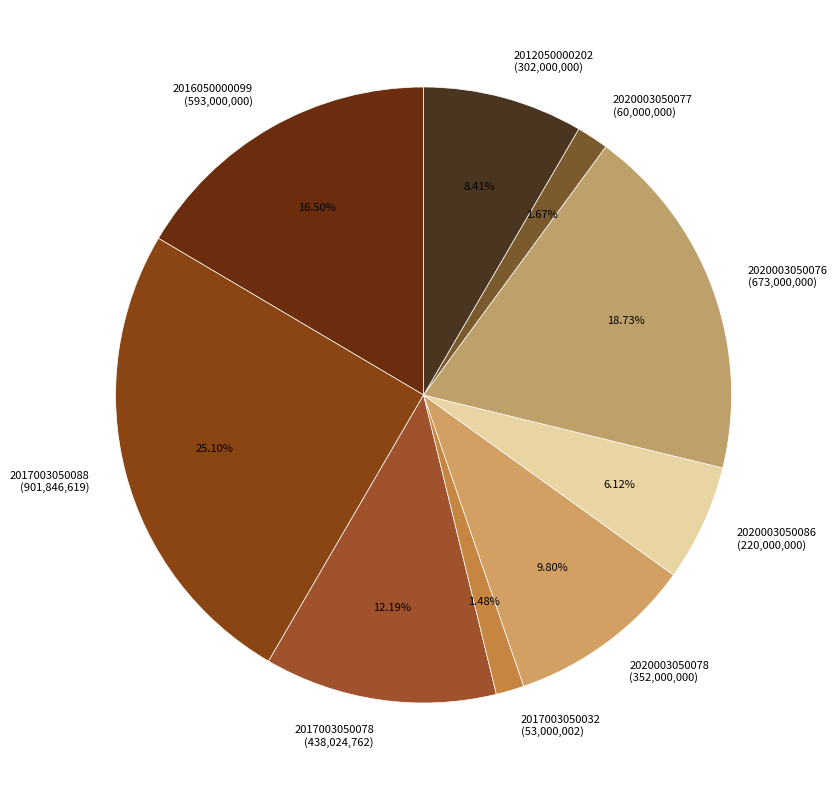

What percentage do 2016050000099 and 2017003050078 together represent?

28.7%